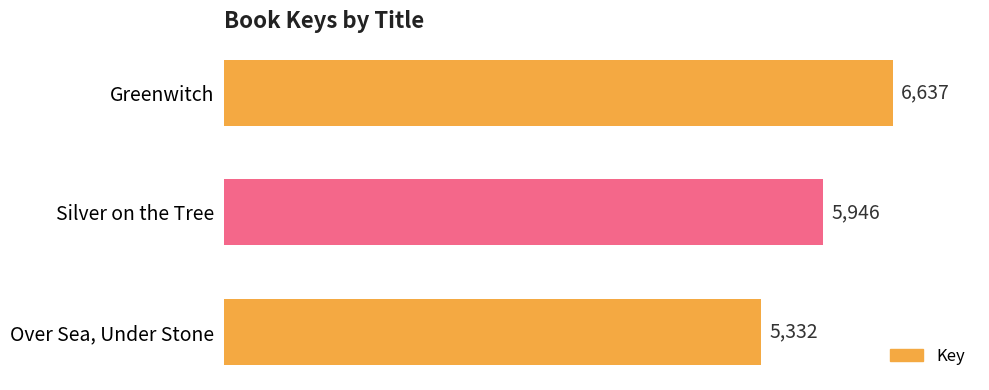

How many values are below 5946?

1